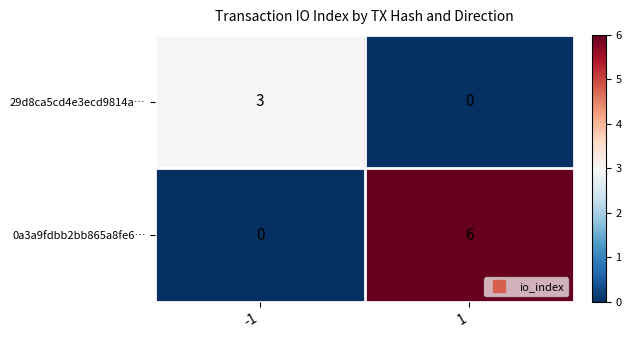

At -1, list the series in order from largest to smallest.

29d8ca5cd4e3ecd9814a…, 0a3a9fdbb2bb865a8fe6…